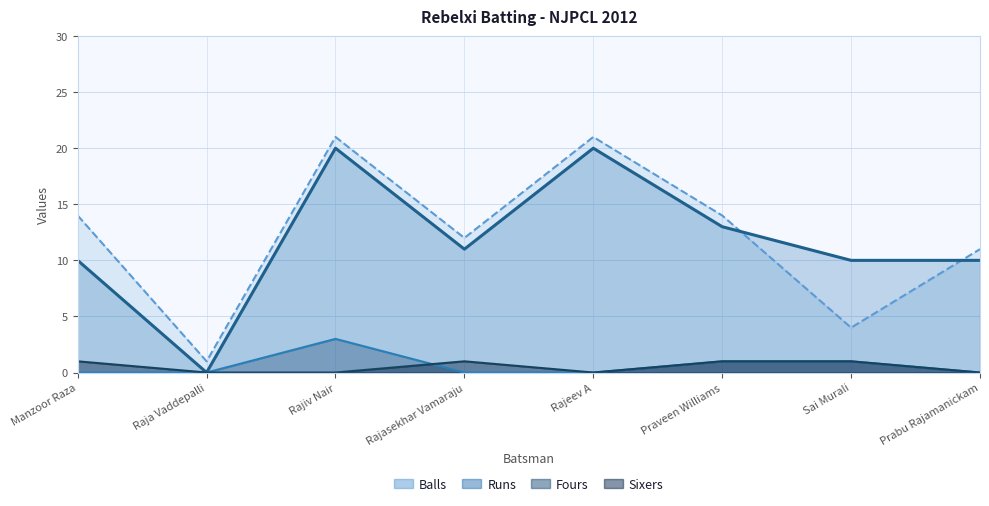

True or false: Runs and Sixers cross at least once.

False